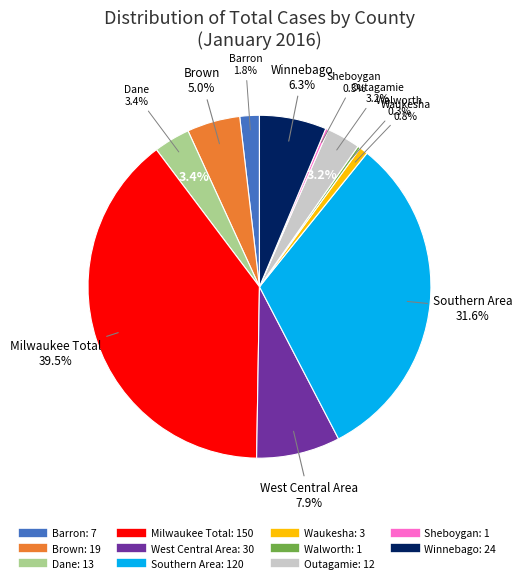

Which category has the smallest portion of the pie?

Walworth